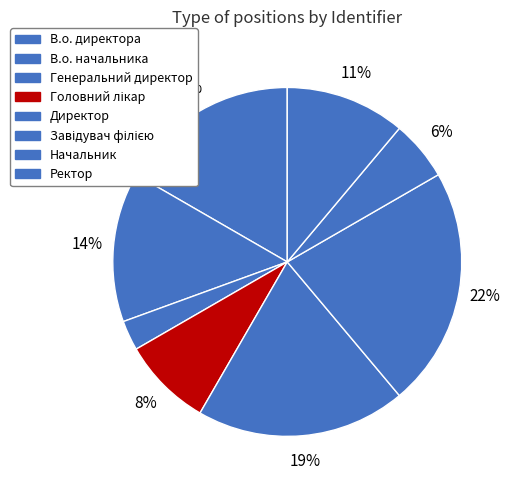

Which category has the smallest portion of the pie?

Генеральний директор